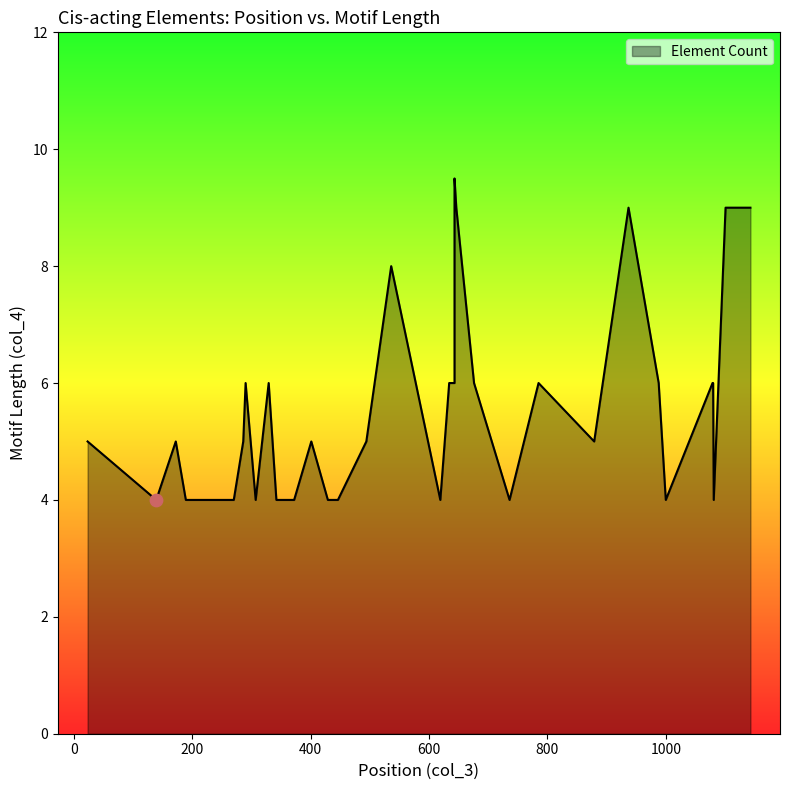

Approximately how many times larger is the value at 290 compared to 329?

1.0